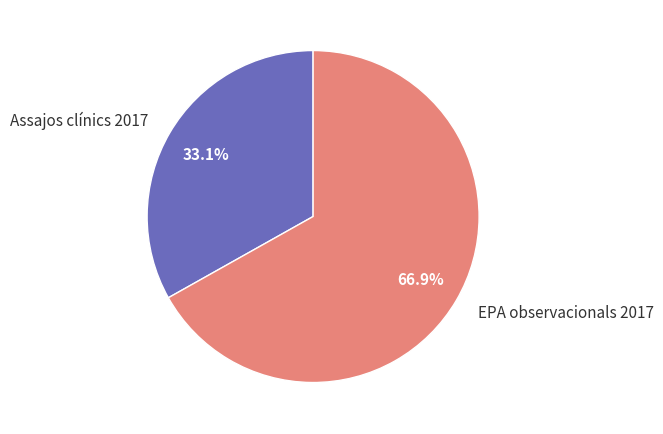

To the nearest percent, what is the average slice percentage?

50%